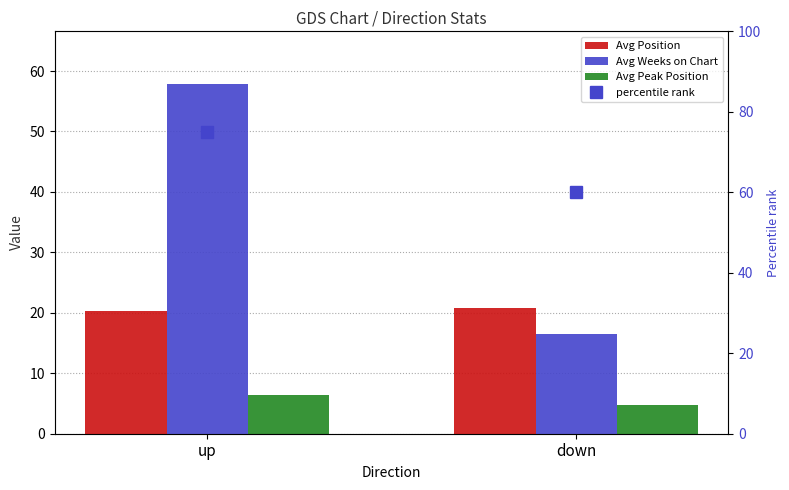

What is the approximate value of Avg Position at down?

20.8